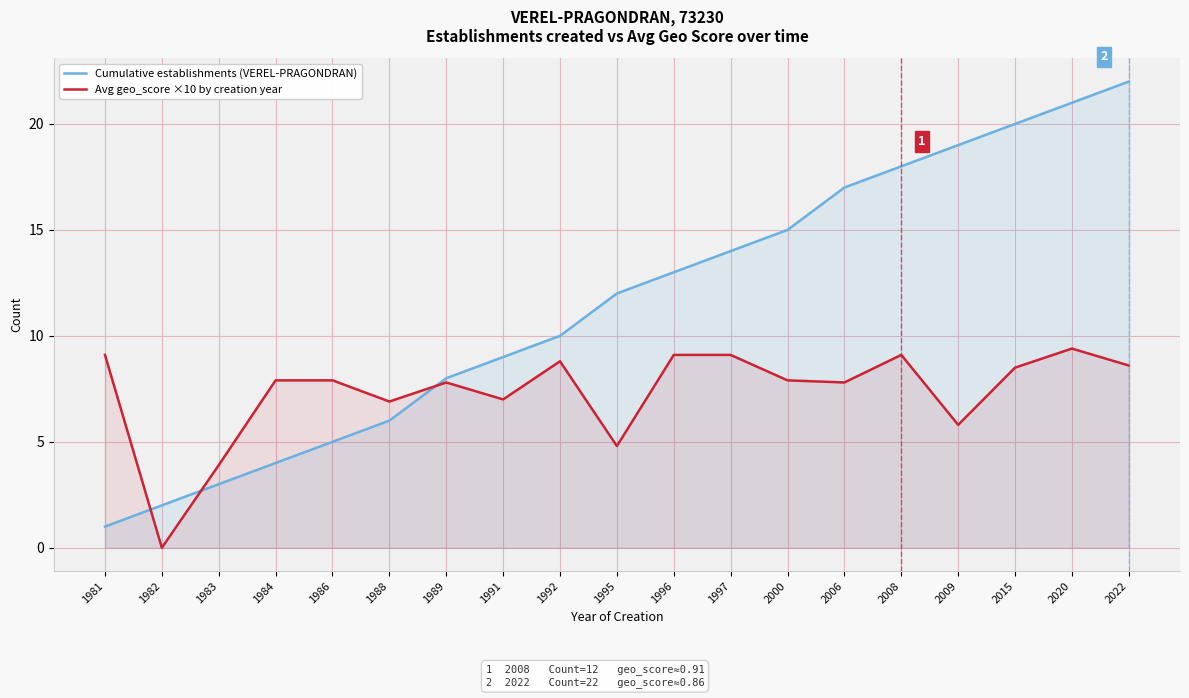

The Cumulative establishments (VEREL-PRAGONDRAN) series shows 2.0 at 1986. True or false?

False